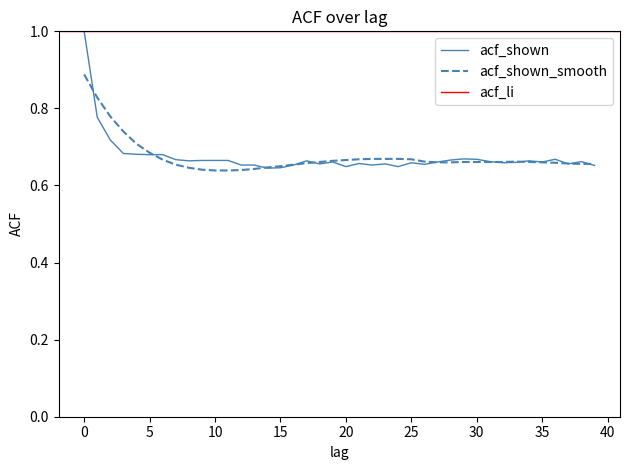

Rank the categories by acf_shown_smooth value from highest to lowest.

0, 1, 2, 3, 4, 5, 22, 23, 24, 21, 25, 6, 20, 19, 26, 33, 18, 29, 30, 31, 32, 34, 27, 28, 35, 36, 17, 37, 38, 39, 7, 16, 15, 14, 8, 13, 9, 12, 10, 11